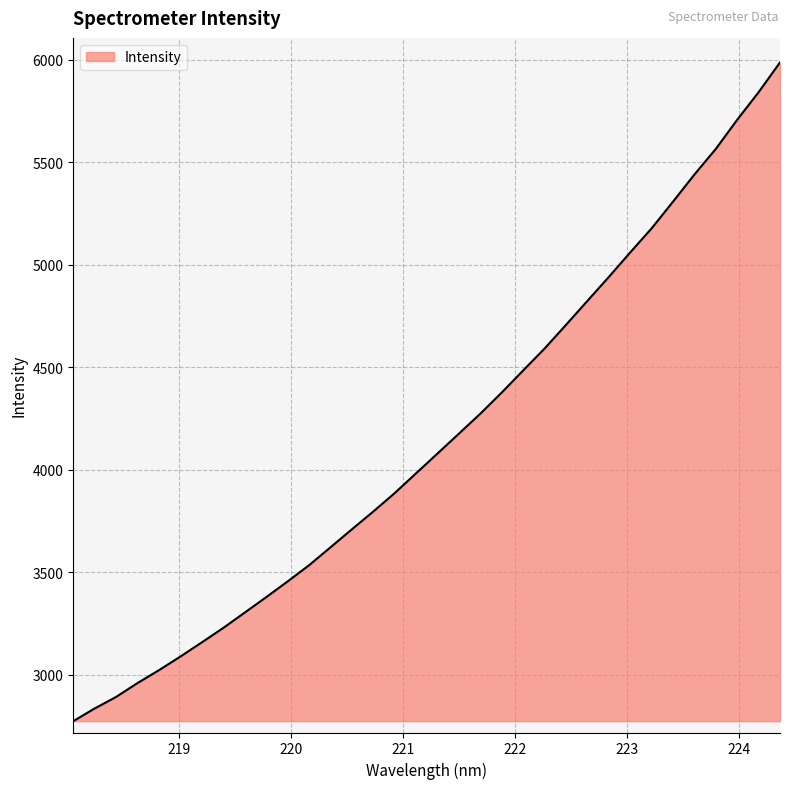

True or false: there are more than 1 points higher than both neighbors.

False